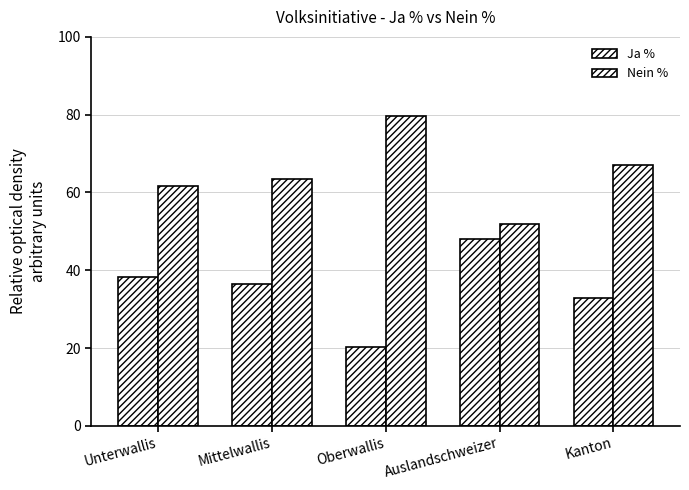

True or false: Nein % has a value of 124.7 at Oberwallis.

False